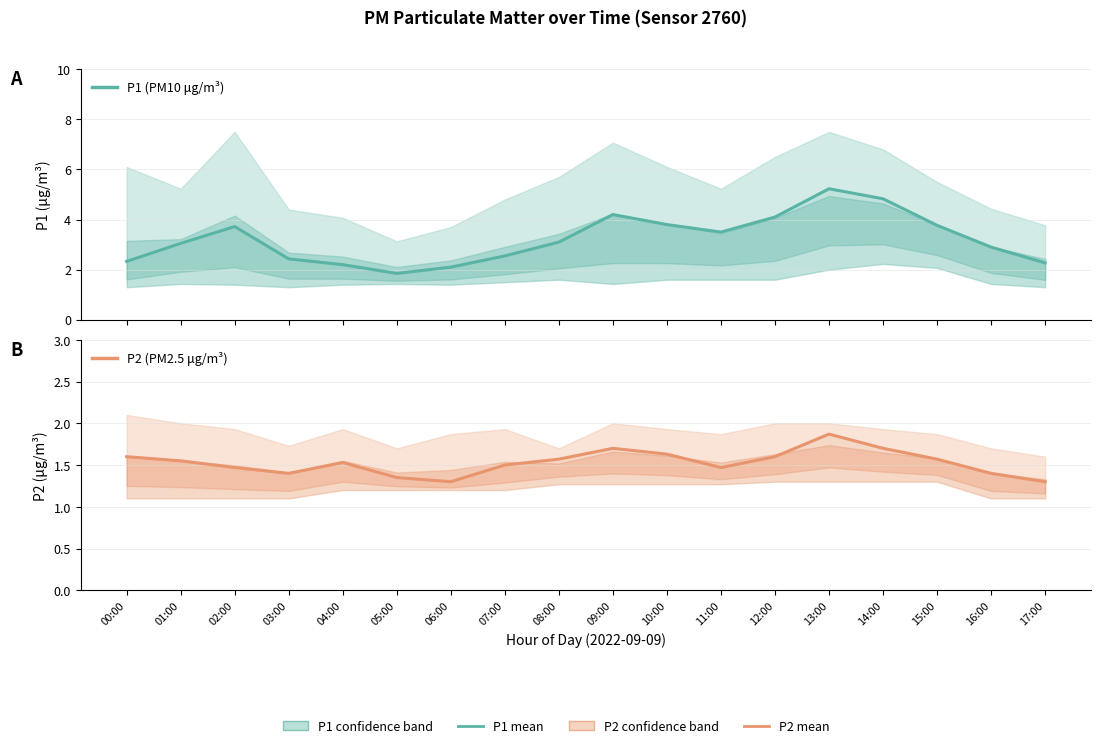

Reading left to right, transcribe all the data shown in this chart.

P1 Estimate: 00:00=2.3	01:00=3.0	02:00=3.7	03:00=2.4	04:00=2.2	05:00=1.9	06:00=2.1	07:00=2.5	08:00=3.1	09:00=4.2	10:00=3.8	11:00=3.5	12:00=4.1	13:00=5.2	14:00=4.8	15:00=3.8	16:00=2.9	17:00=2.3
P2 Estimate: 00:00=1.6	01:00=1.6	02:00=1.5	03:00=1.4	04:00=1.5	05:00=1.4	06:00=1.3	07:00=1.5	08:00=1.6	09:00=1.7	10:00=1.6	11:00=1.5	12:00=1.6	13:00=1.9	14:00=1.7	15:00=1.6	16:00=1.4	17:00=1.3